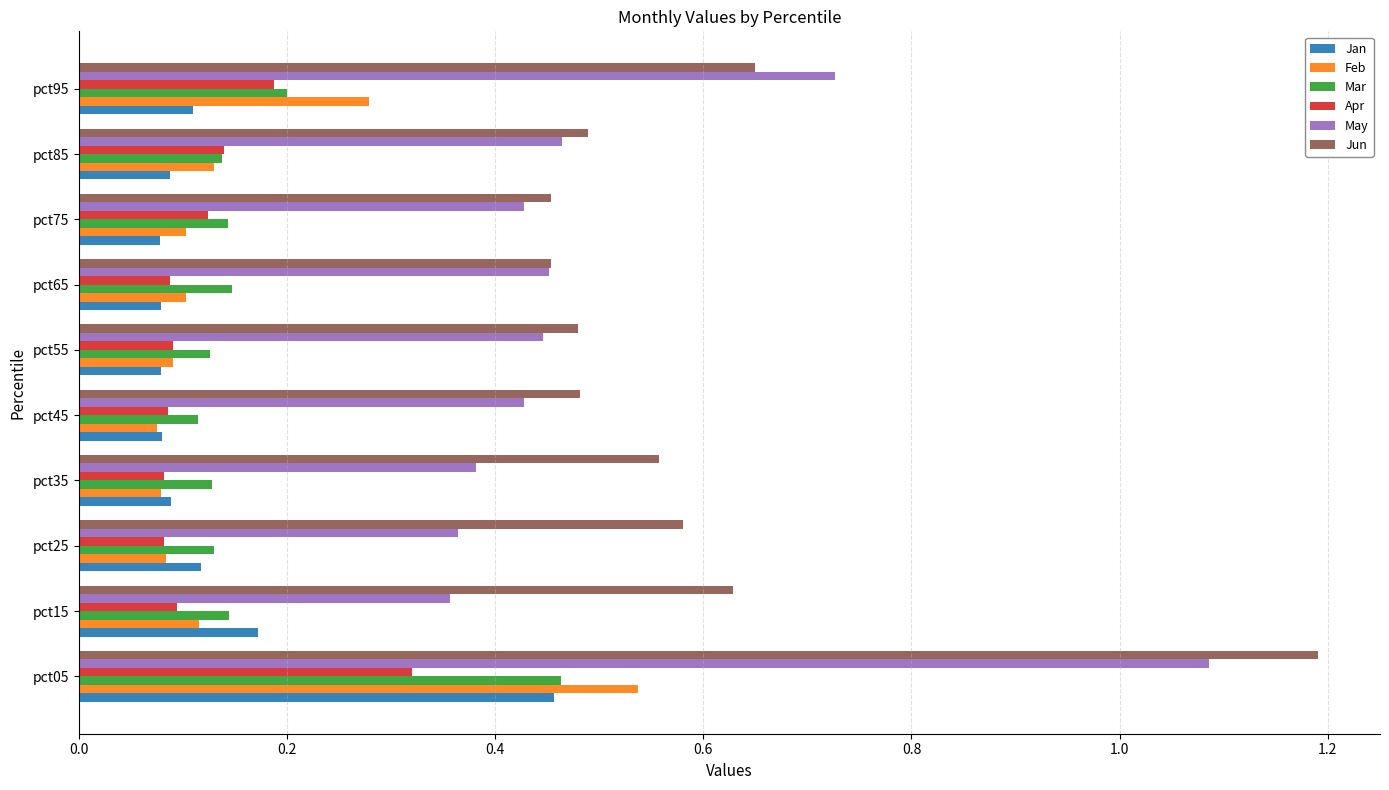

True or false: Jan has a value of 0.6 at pct05.

False